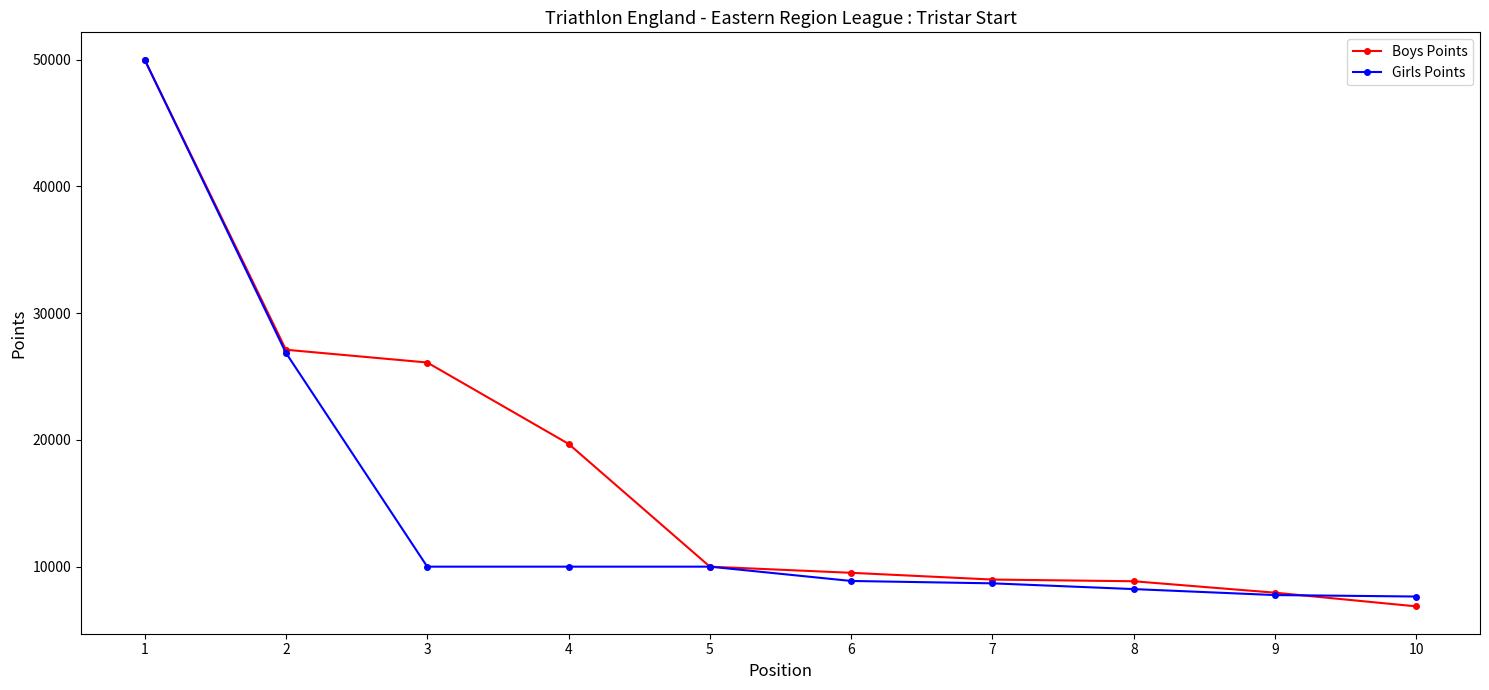

What are all the series names shown in the legend?

Boys Points, Girls Points